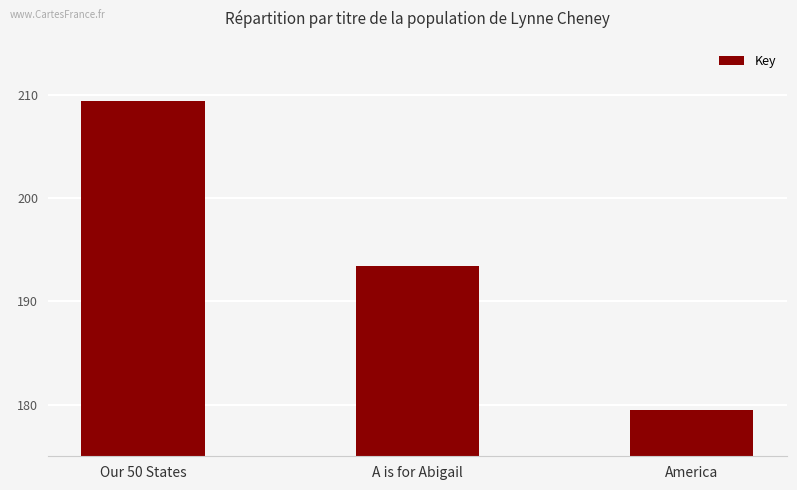

Read the value at A is for Abigail.

19339704